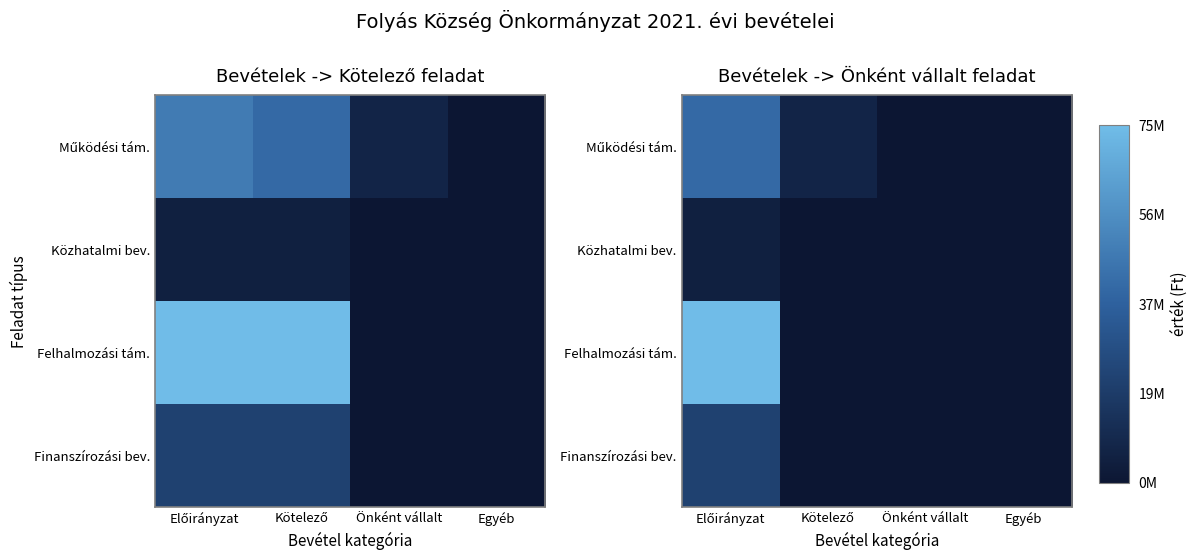

Which series has the largest range (max minus min)?

Felhalmozási tám.